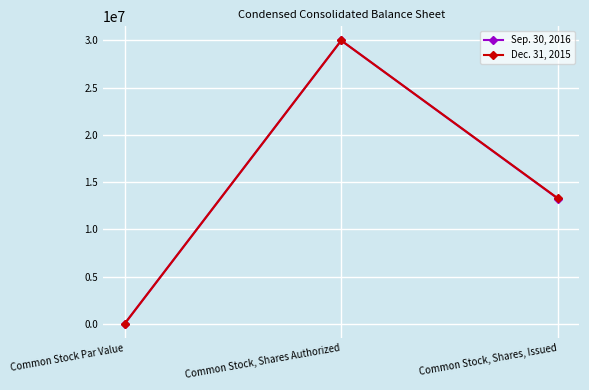

List the labels in order of Sep. 30, 2016 value, largest first.

Common Stock, Shares Authorized, Common Stock, Shares, Issued, Common Stock Par Value